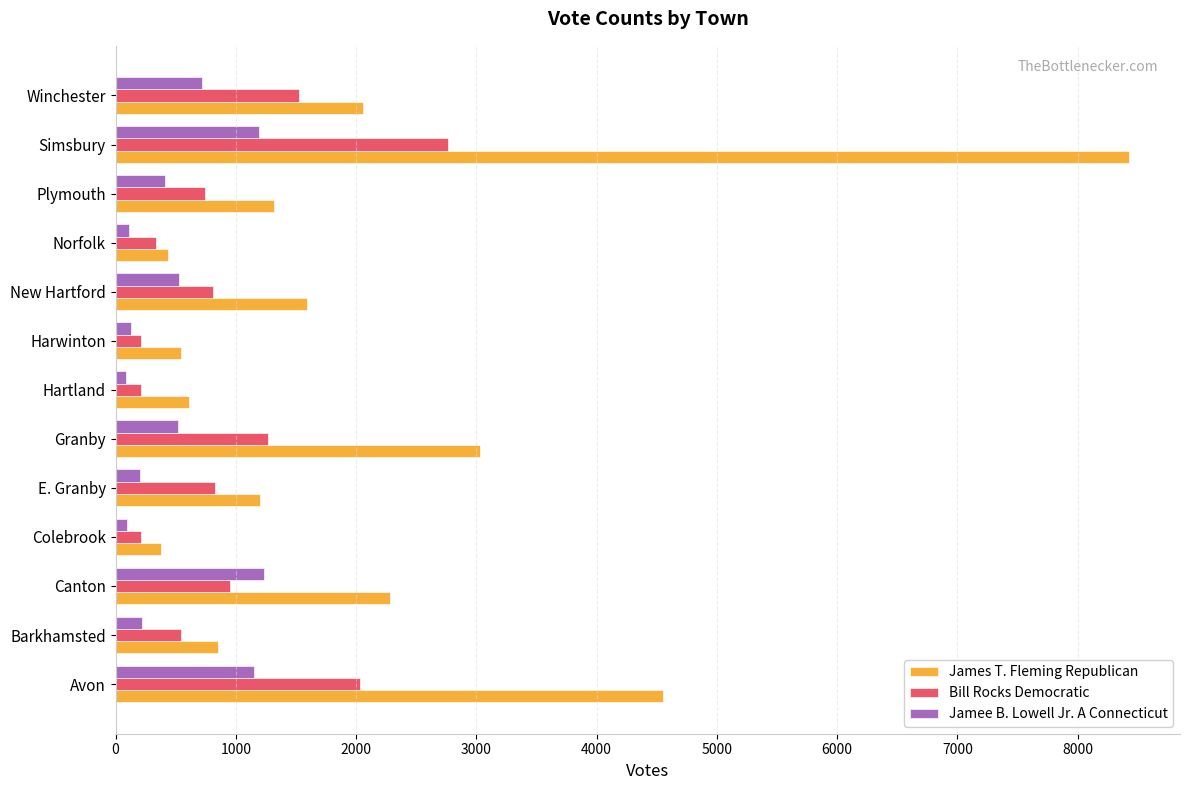

Which series has the largest total across all categories?

James T. Fleming Republican